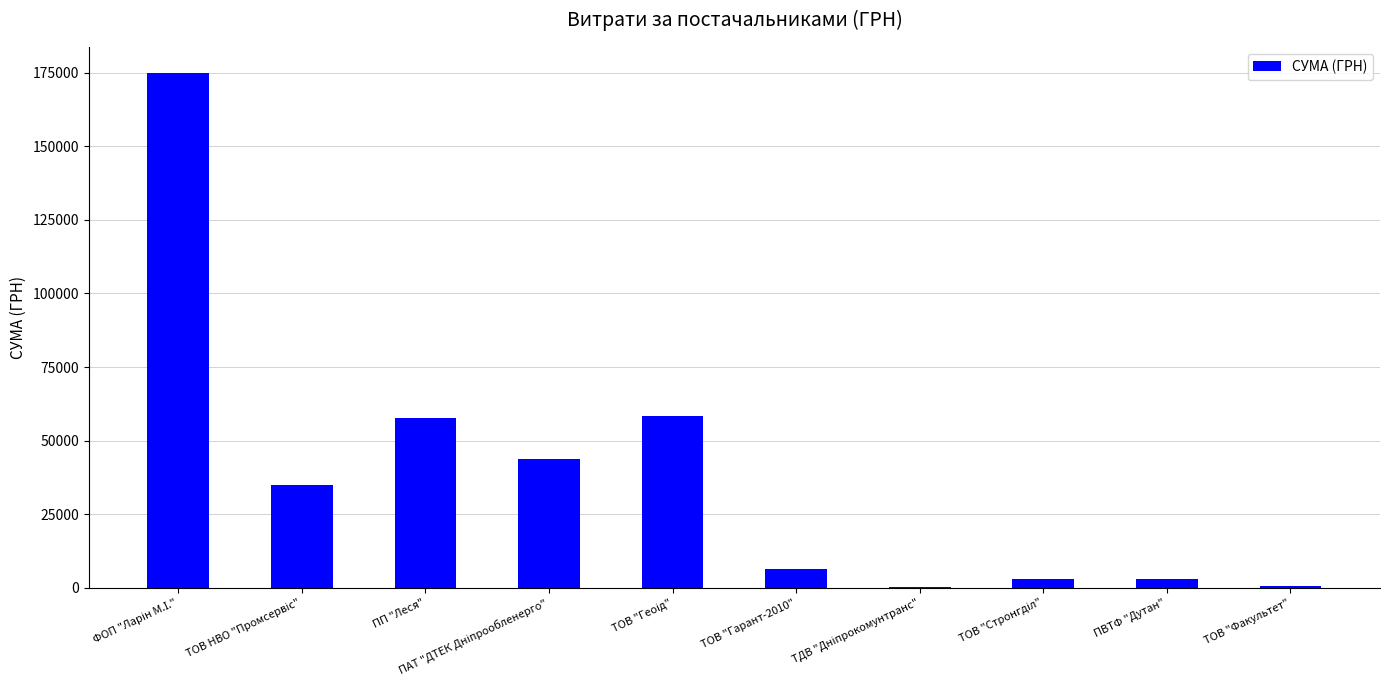

What is the sum of all values?

382795.8